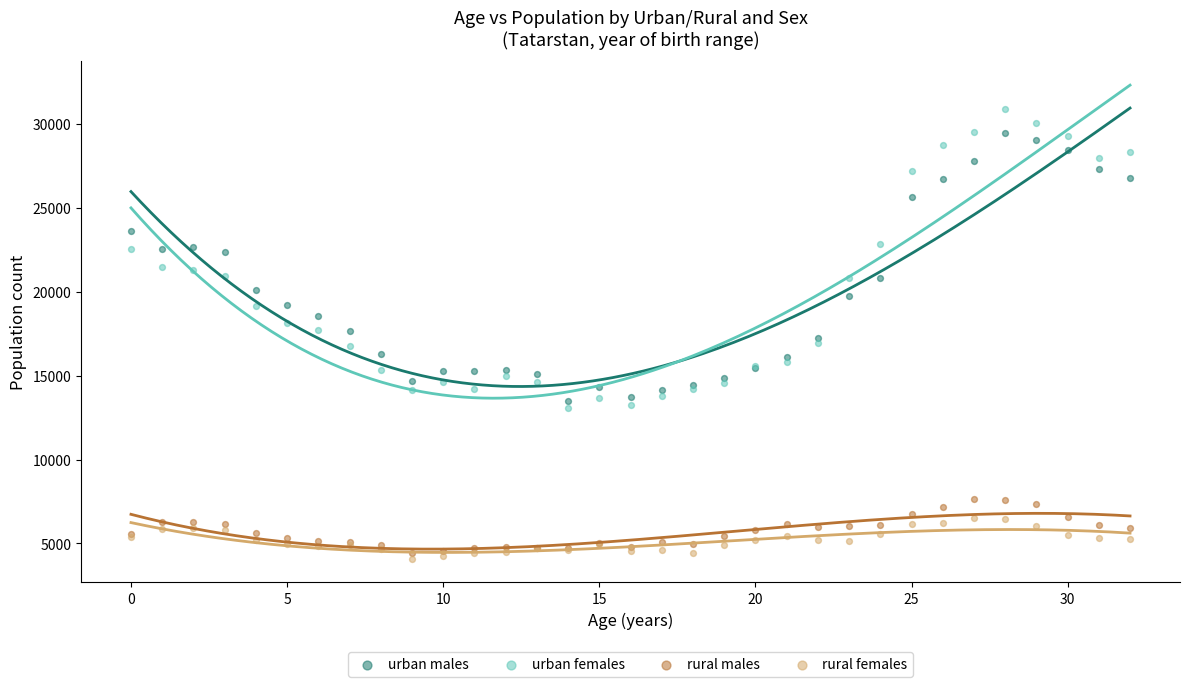

Which series reaches the maximum Y coordinate?

urban females